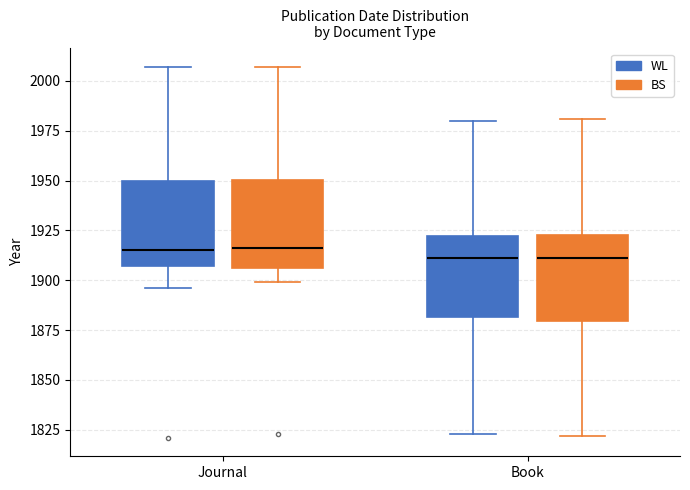

Reading left to right, read every box against the y-axis: the position of its median line, the range the box covers, and the ends of its whiskers. The values are not printed on the chart, so give them approximately, as read against the axis.

Journal (WL): median 1915, box 1905 to 1950, whiskers 1895 to 2005
Journal (BS): median 1915, box 1905 to 1950, whiskers 1900 to 2005
Book (WL): median 1910, box 1880 to 1920, whiskers 1825 to 1980
Book (BS): median 1910, box 1880 to 1925, whiskers 1820 to 1980